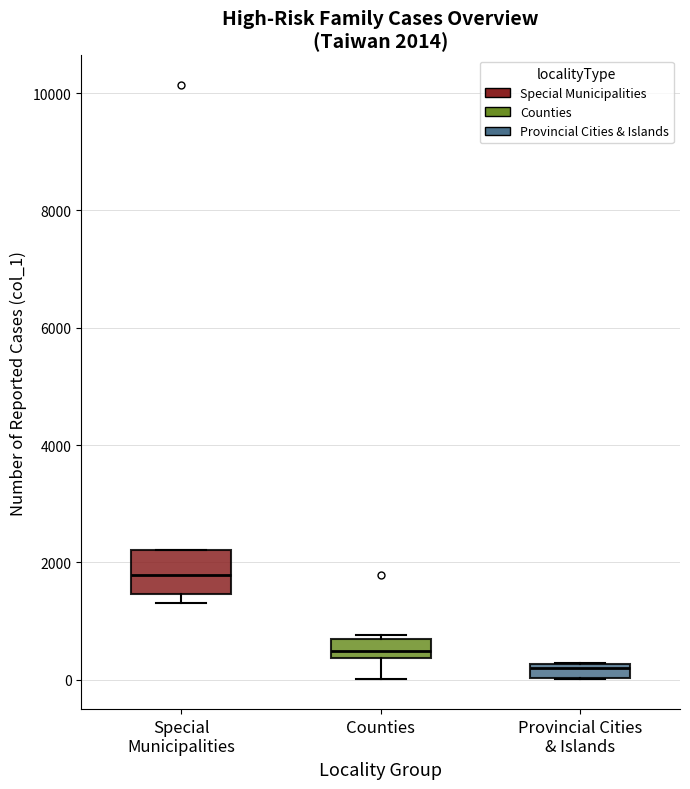

Comparing the boxes themselves (not the whiskers), which one is the tallest?

Special Municipalities